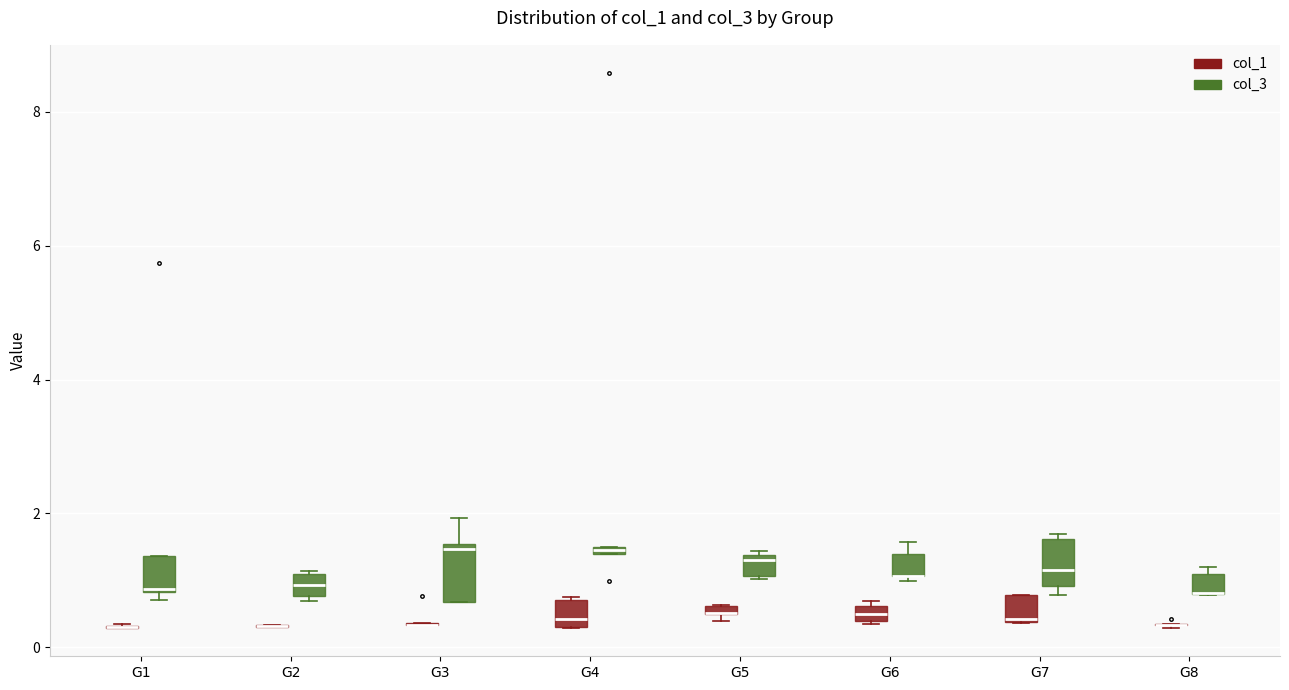

Where is the upper edge of the box for G5 (col_3) on the y-axis? The values are not printed on the chart, so give them approximately, as read against the axis.

1.4